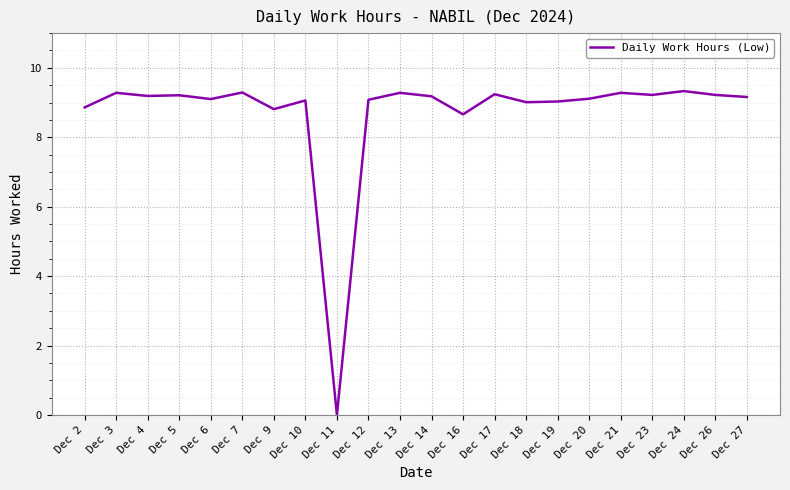

The chart shows a value of 9.0 at Dec 18. True or false?

True